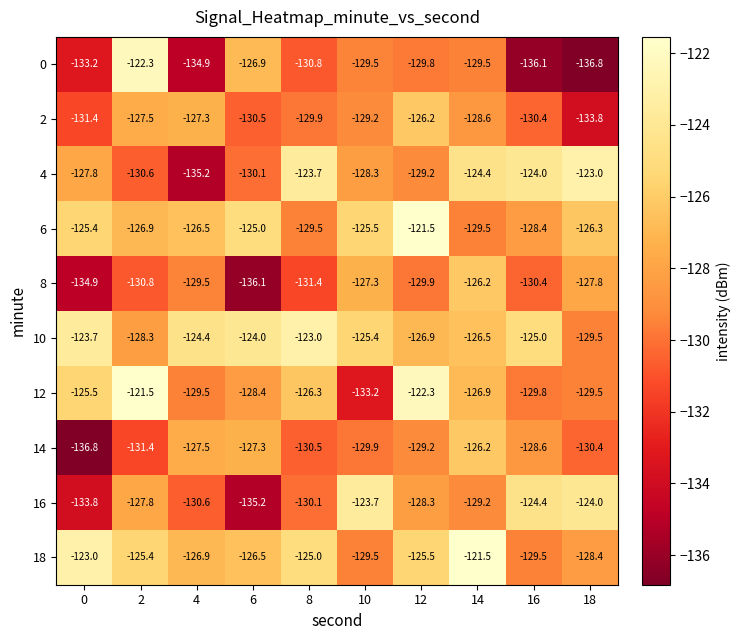

At which category is the sum across all series the highest?

14